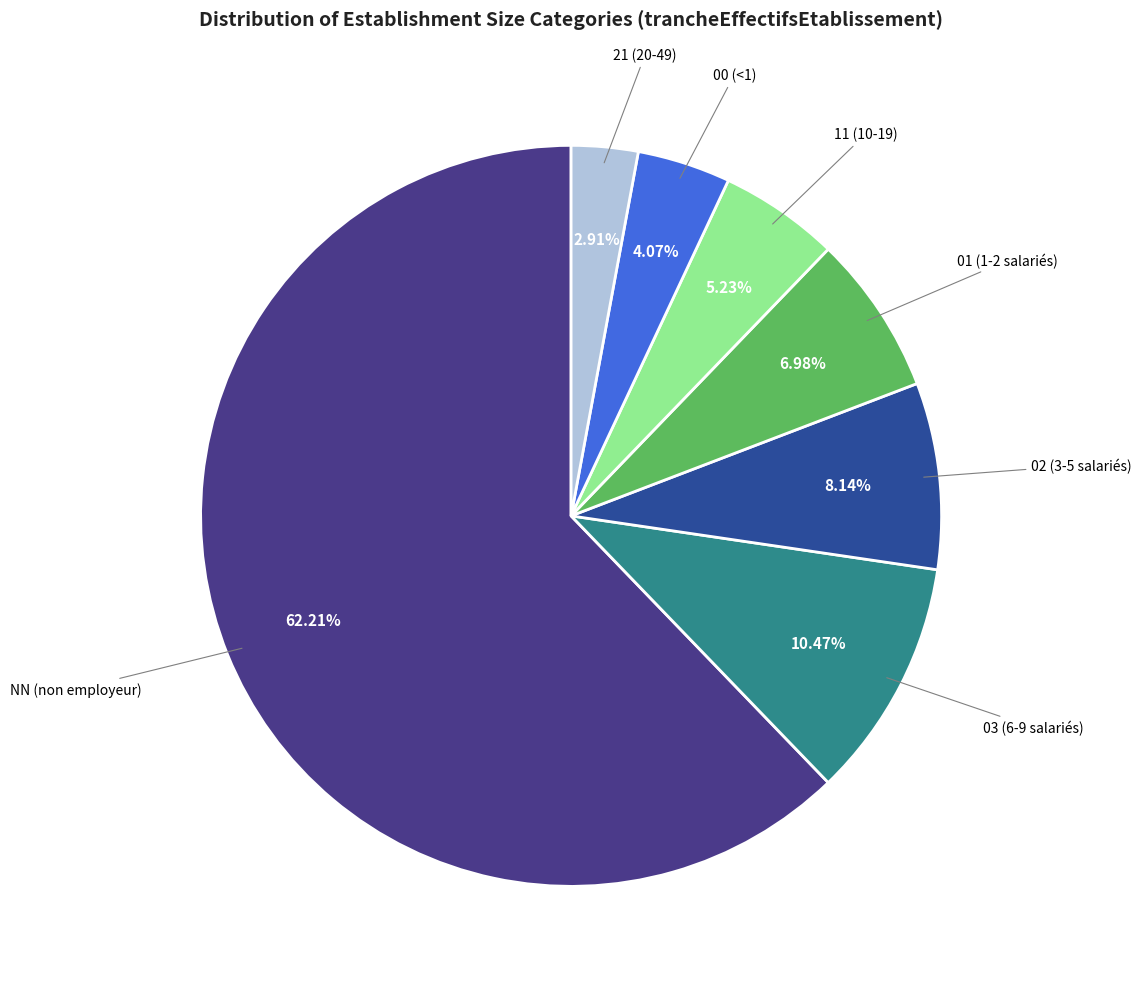

Do NN and 02 together represent more than half of the pie?

Yes